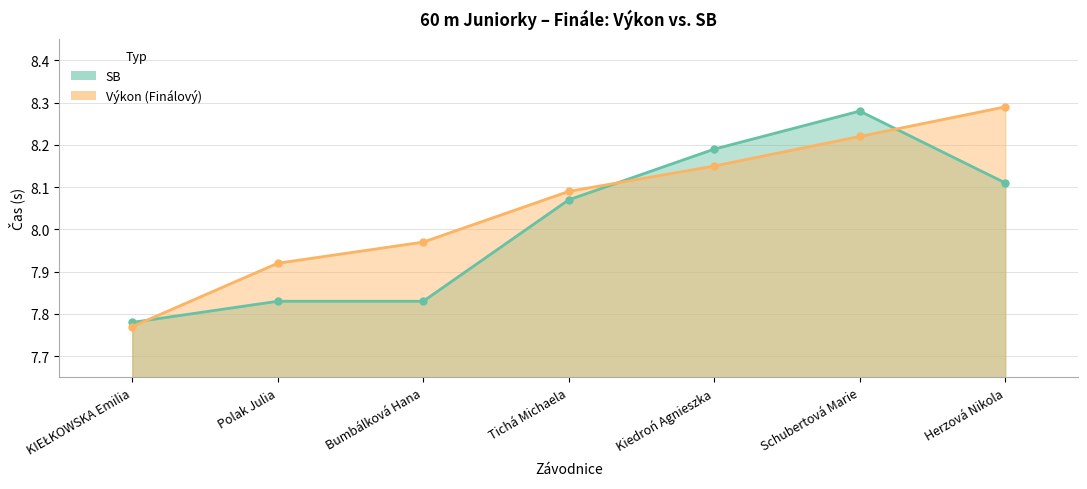

What is the difference between the SB values at KIEŁKOWSKA Emilia and Kiedroń Agnieszka?

0.4